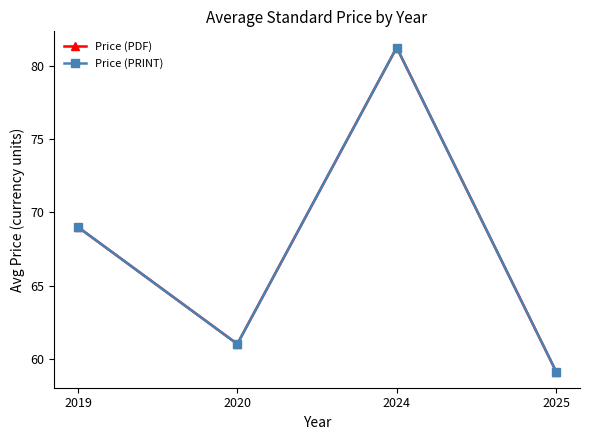

What is the value of the Price (PDF) point at the 3rd from the left?

81.3